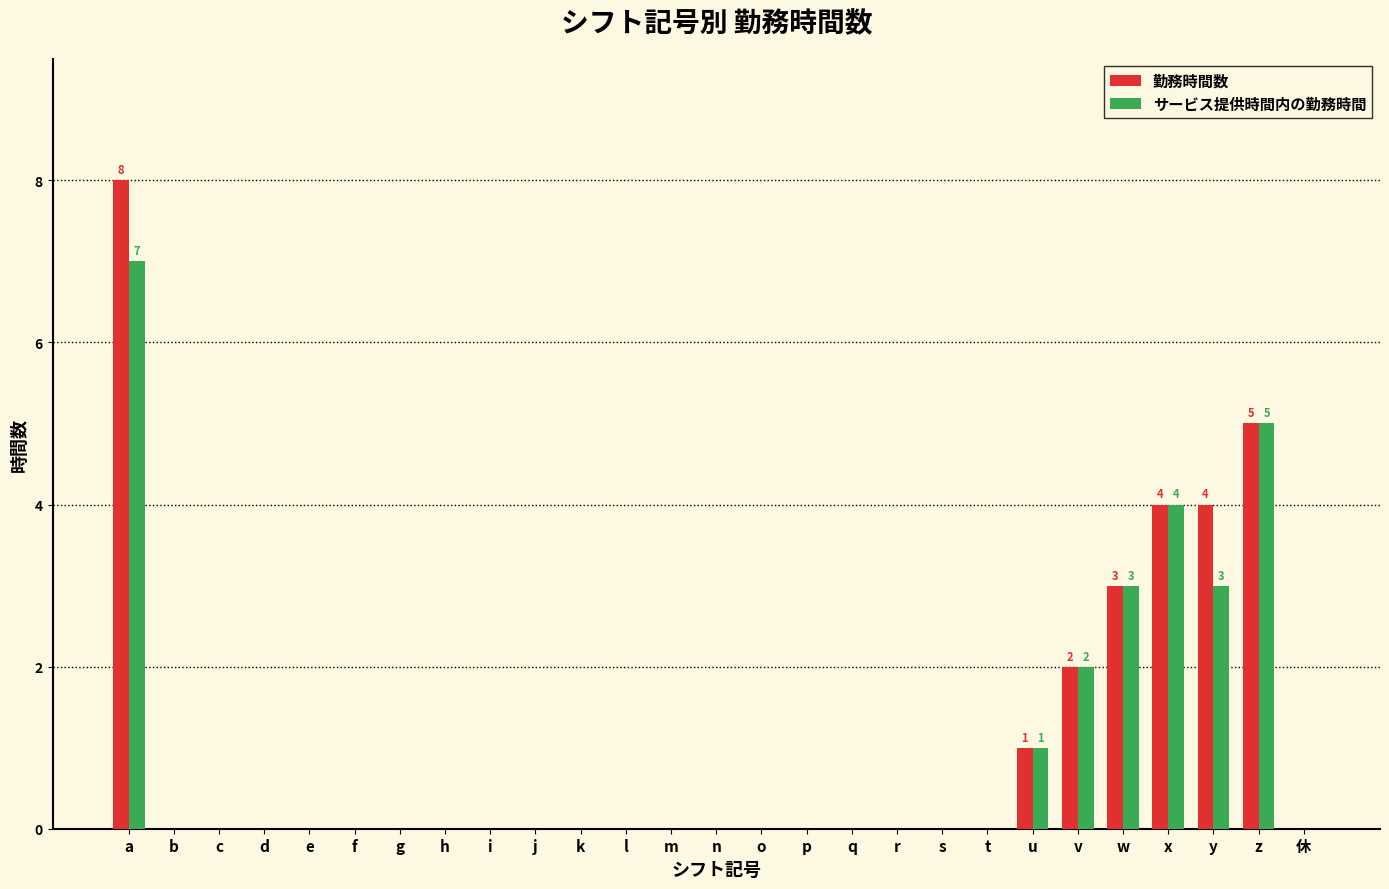

What is the highest value of the 勤務時間数 series?

8